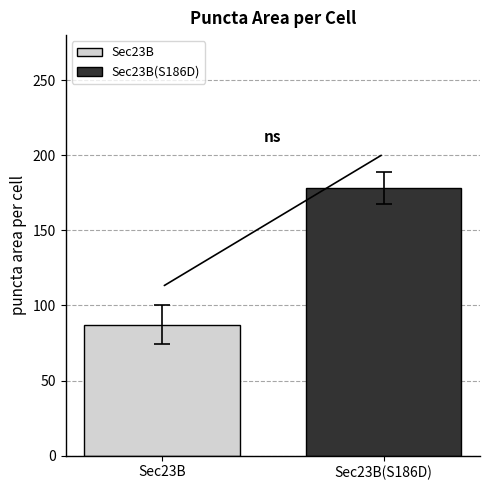

What is the minimum value shown in the chart?

87.2